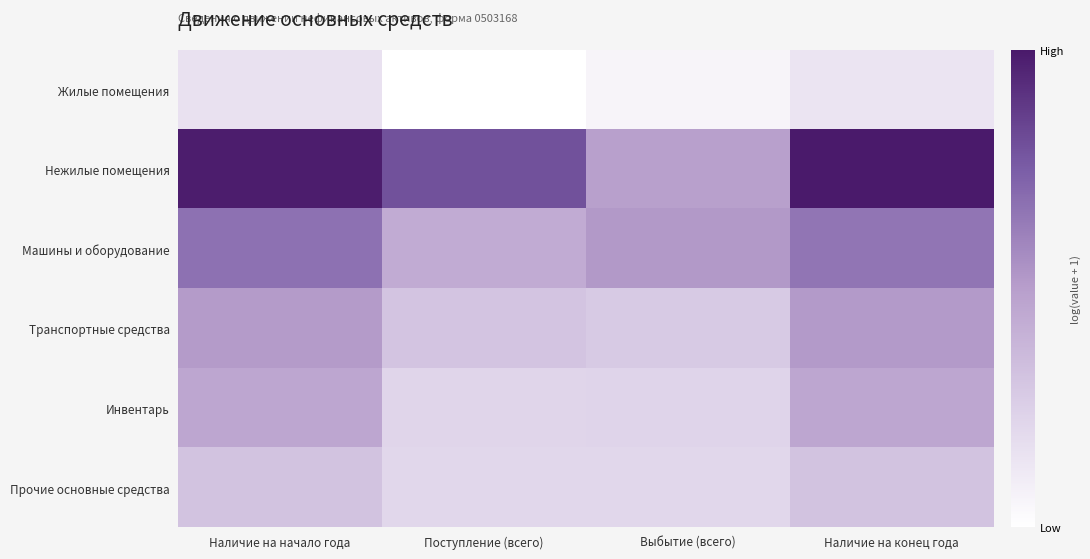

What is the smallest value displayed?

14.5